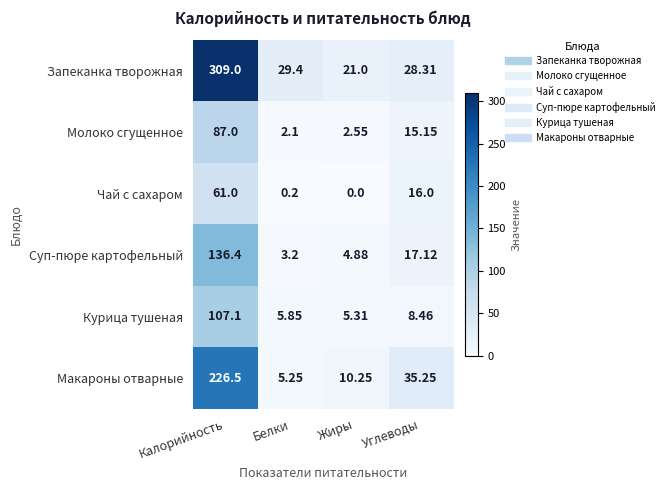

At which category does the chart reach its minimum across all series?

Жиры